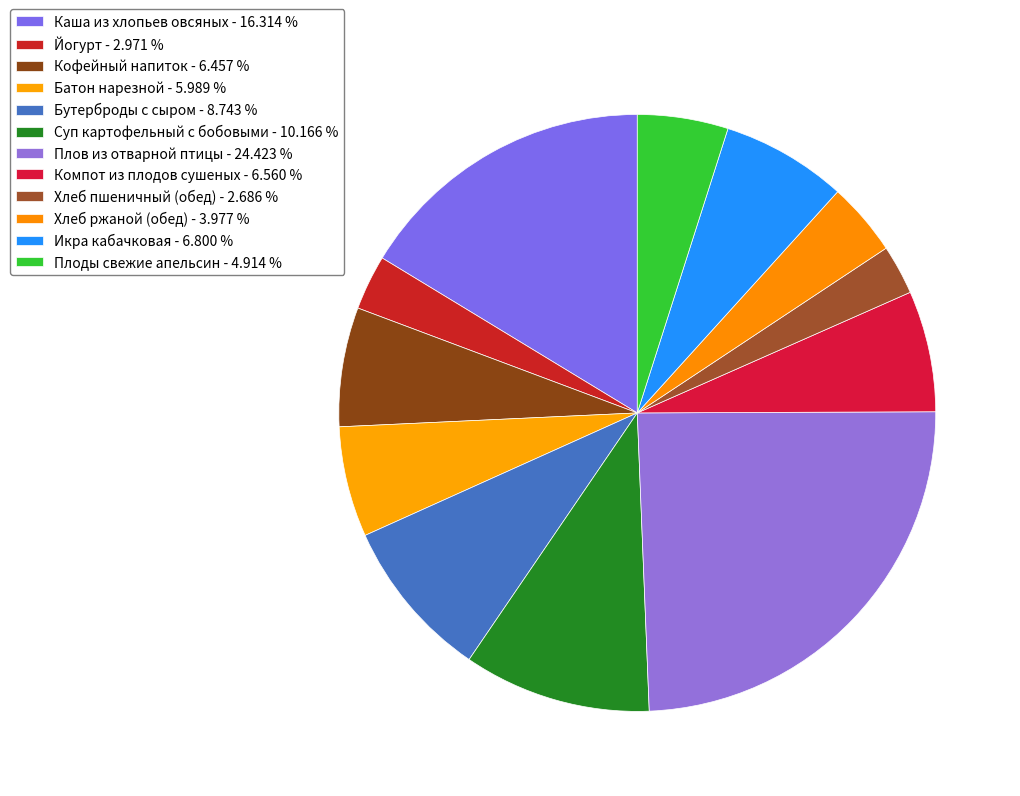

Rank the categories by value from highest to lowest.

Плов из отварной птицы, Каша из хлопьев овсяных, Суп картофельный с бобовыми, Бутерброды с сыром, Икра кабачковая, Компот из плодов сушеных, Кофейный напиток, Батон нарезной, Плоды свежие апельсин, Хлеб ржаной (обед), Йогурт, Хлеб пшеничный (обед)